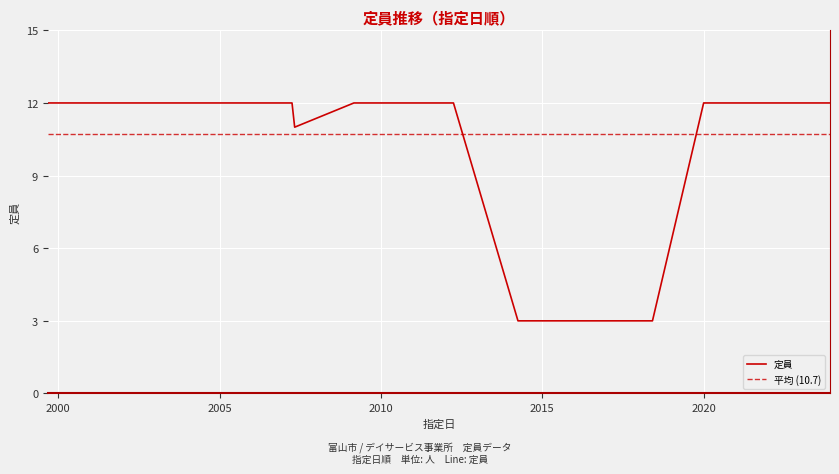

What is the greatest value displayed?

12